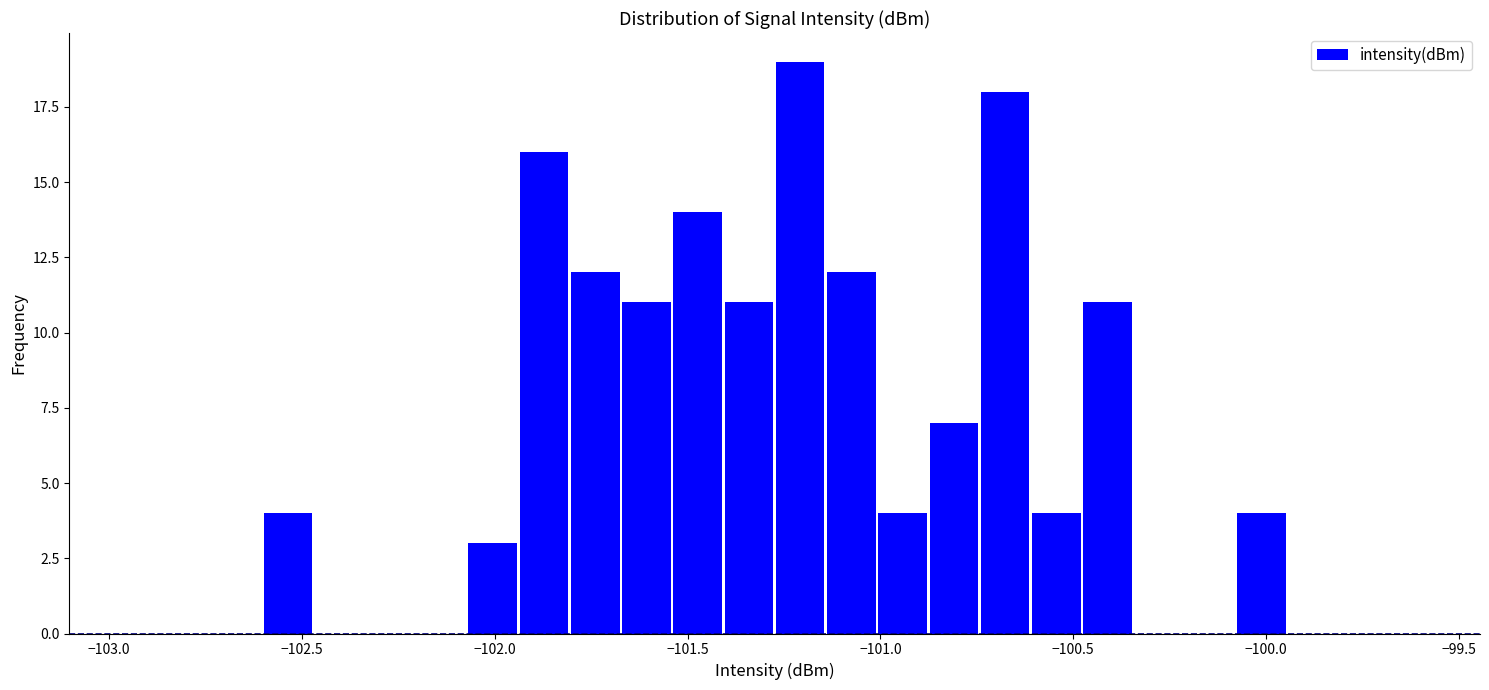

Around what value on the x-axis is the tallest bar? Give the approximate position of its centre, as read against the axis.

-101.20